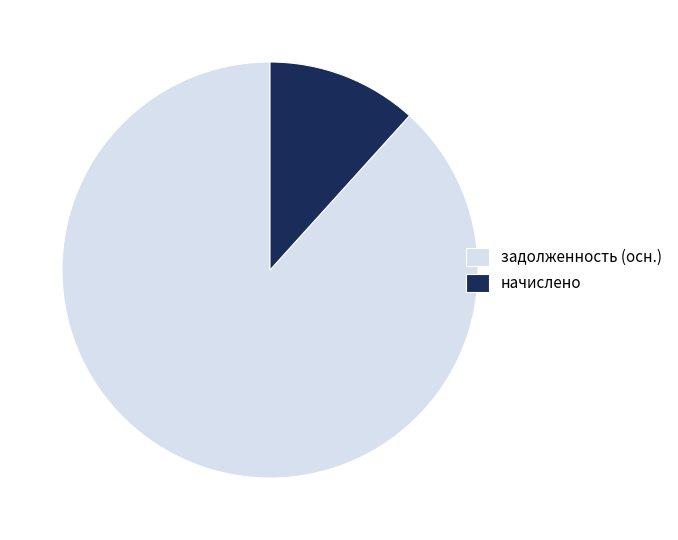

Which slice represents more than half of the pie?

задолженность (осн.)